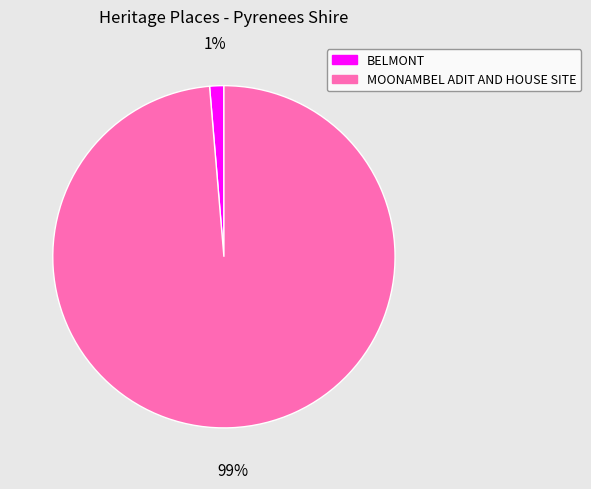

Which category accounts for the majority?

MOONAMBEL ADIT AND HOUSE SITE